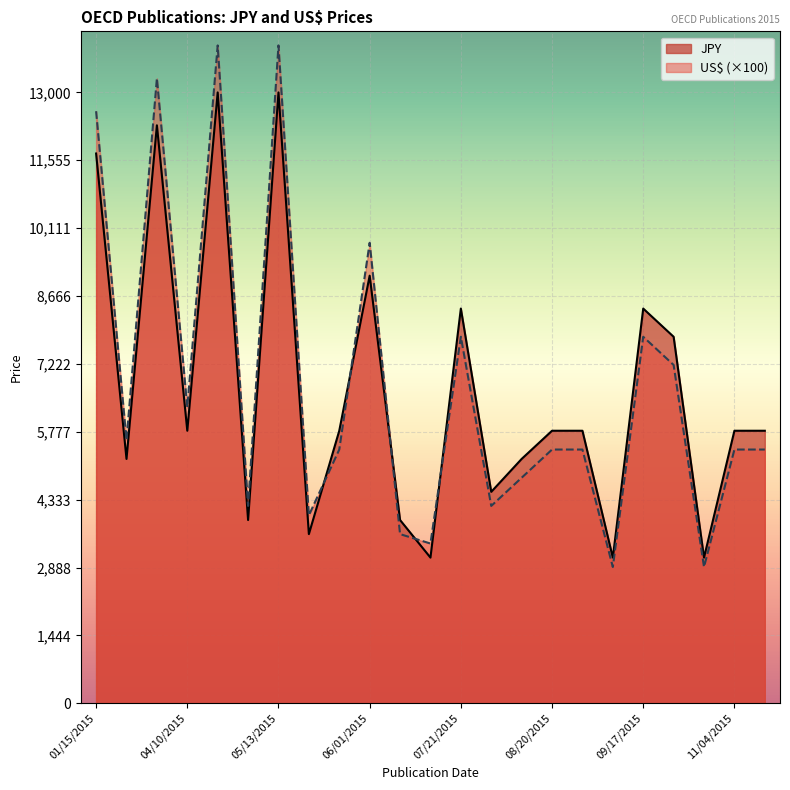

Count the number of categories in the chart.

23